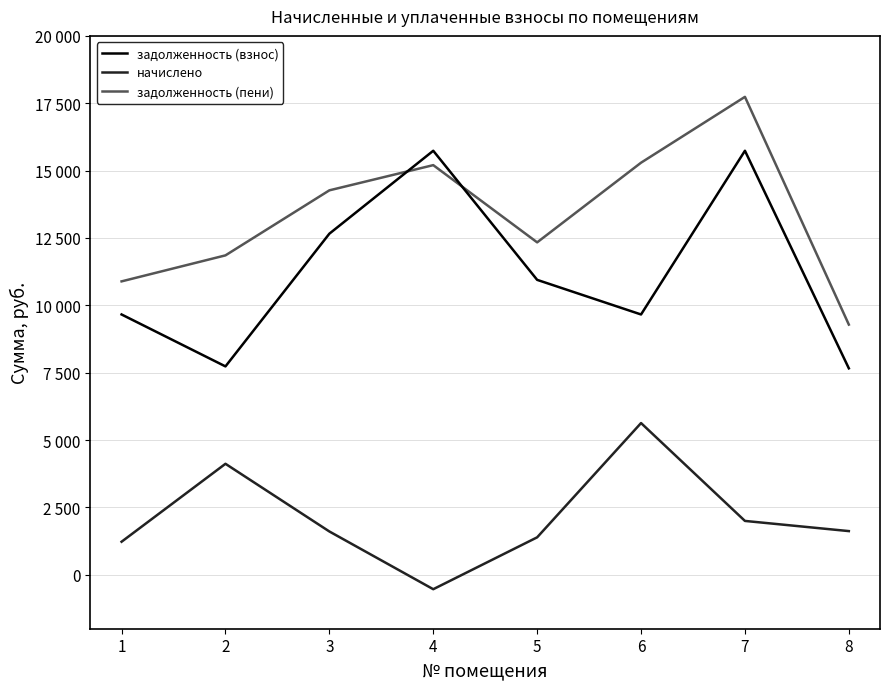

What is the difference between the задолженность (пени) values at 7 and 8?

8451.5